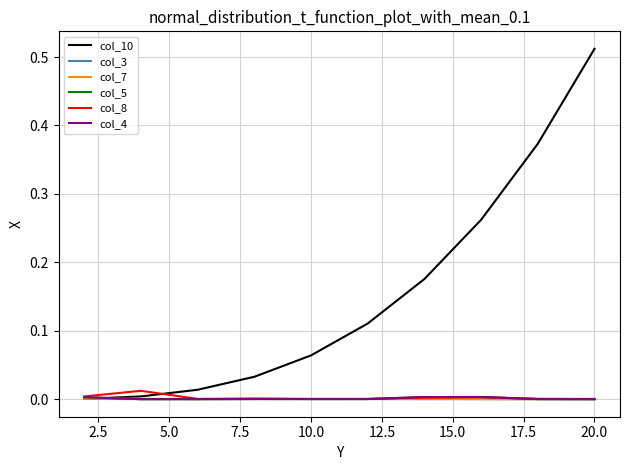

Which series has the largest total across all categories?

col_10